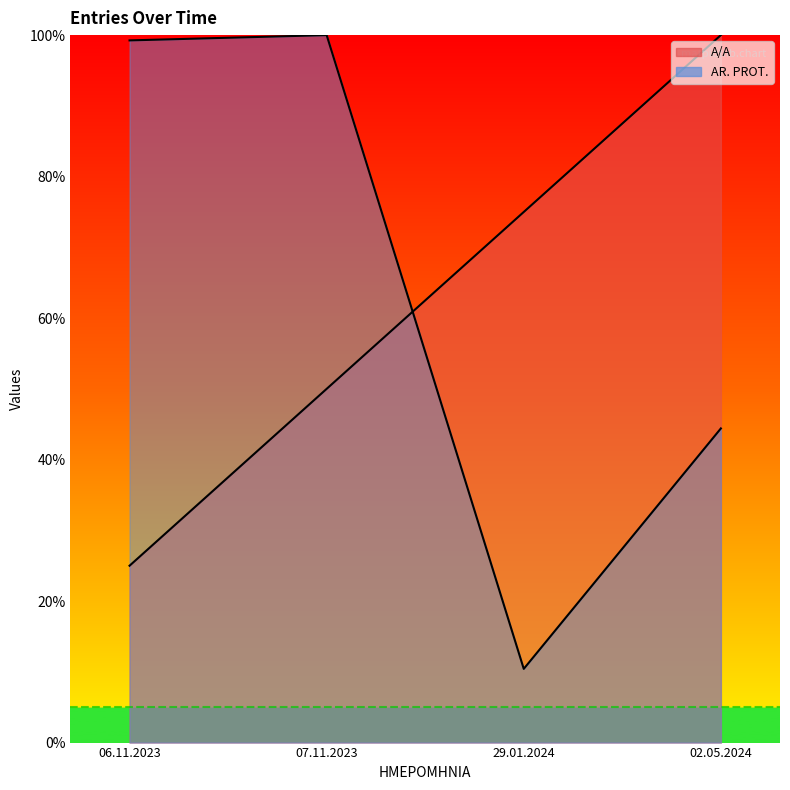

How many A/A values are between 50 and 100?

3